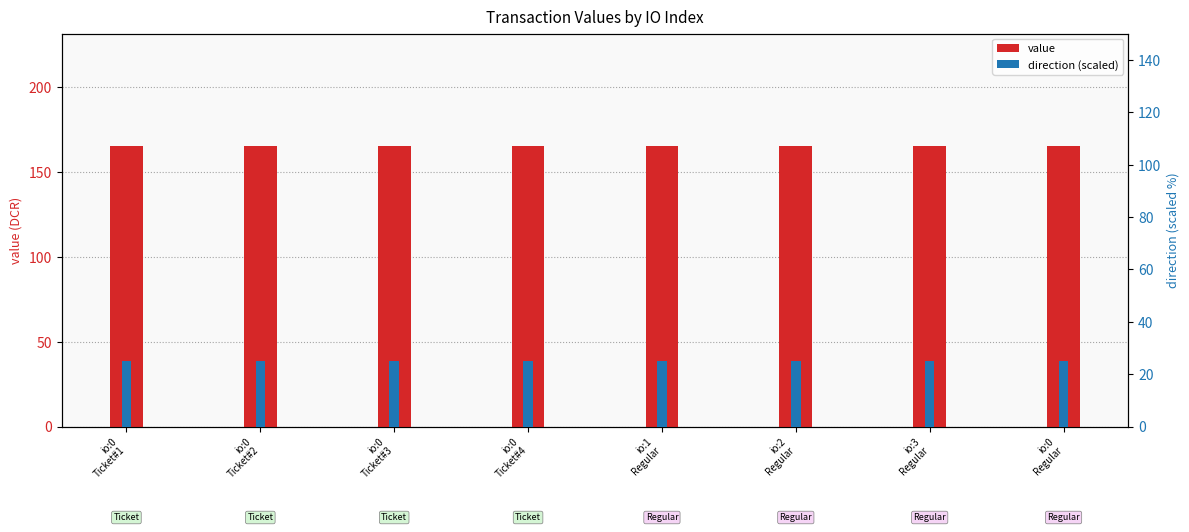

What position from the right is io:1
Regular?

4